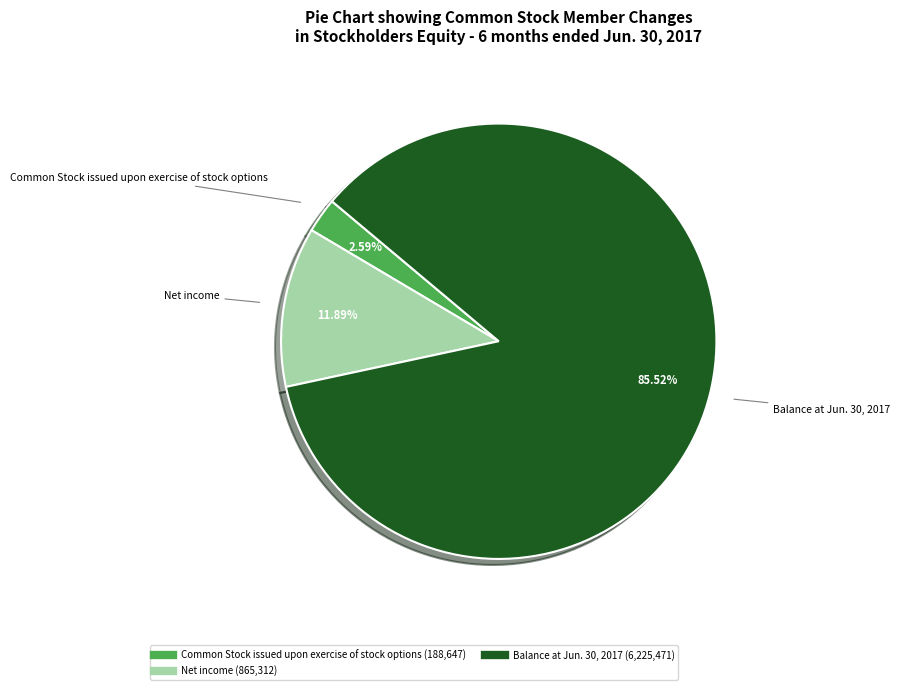

How many slices are in this pie chart?

3